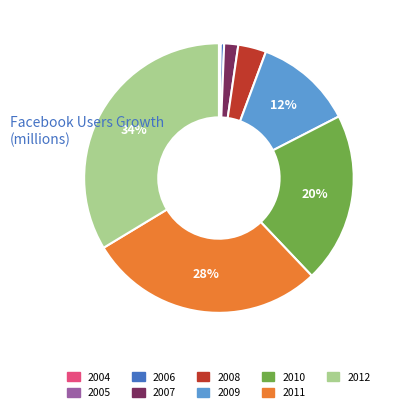

Is the sum of 2006 and 2008 greater than half?

No